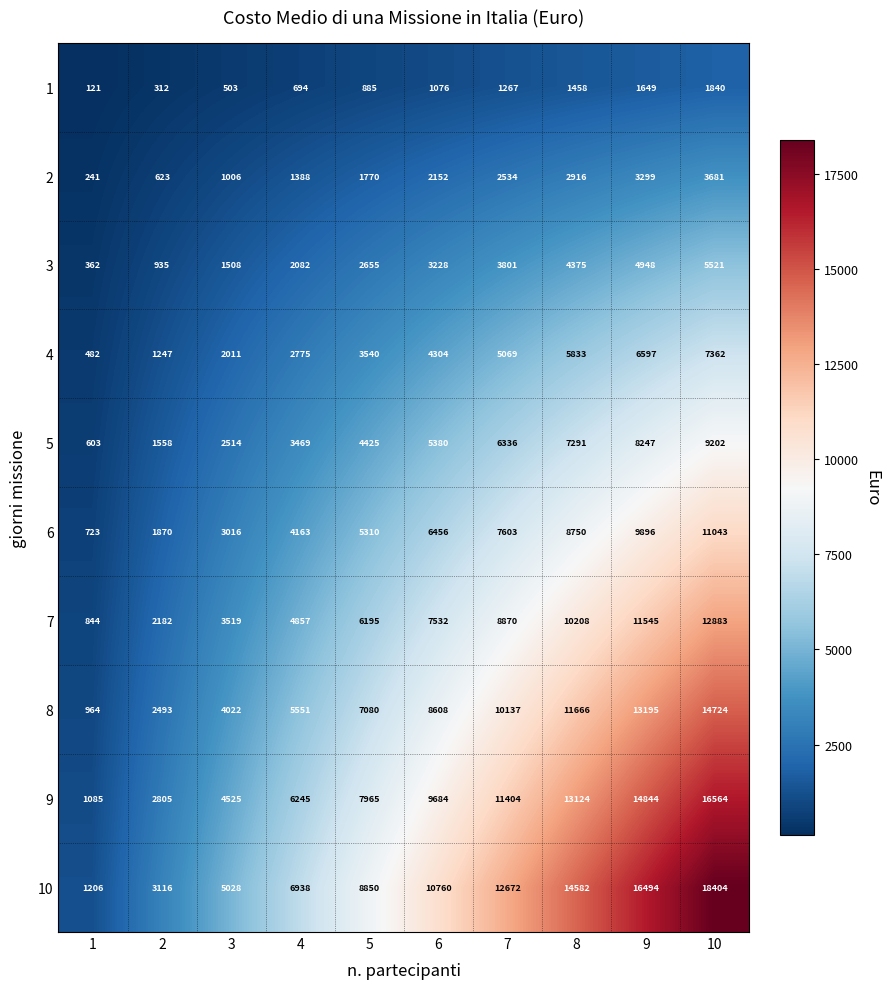

What is the smallest value displayed?

121